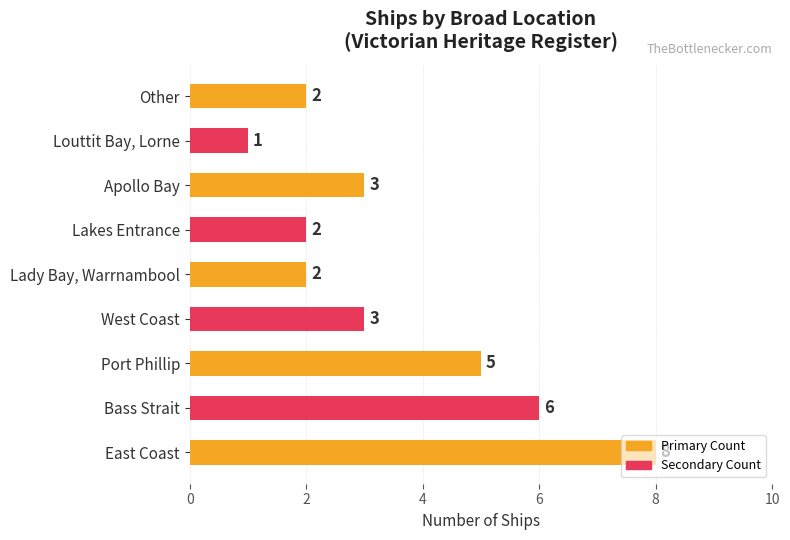

How many bars are there in total?

9